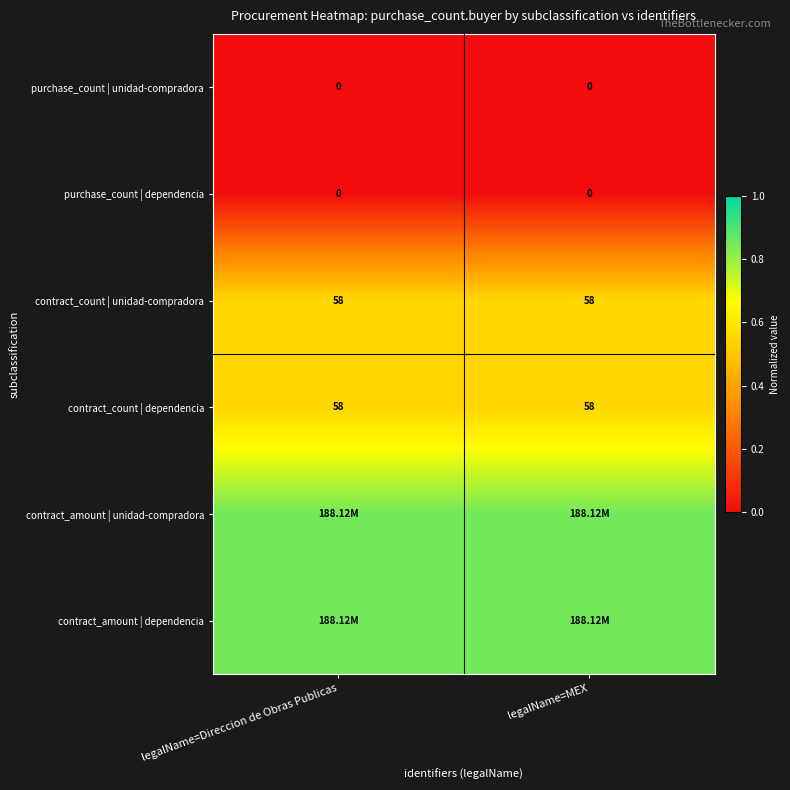

Which category has the lowest value across all series?

legalName=Direccion de Obras Publicas